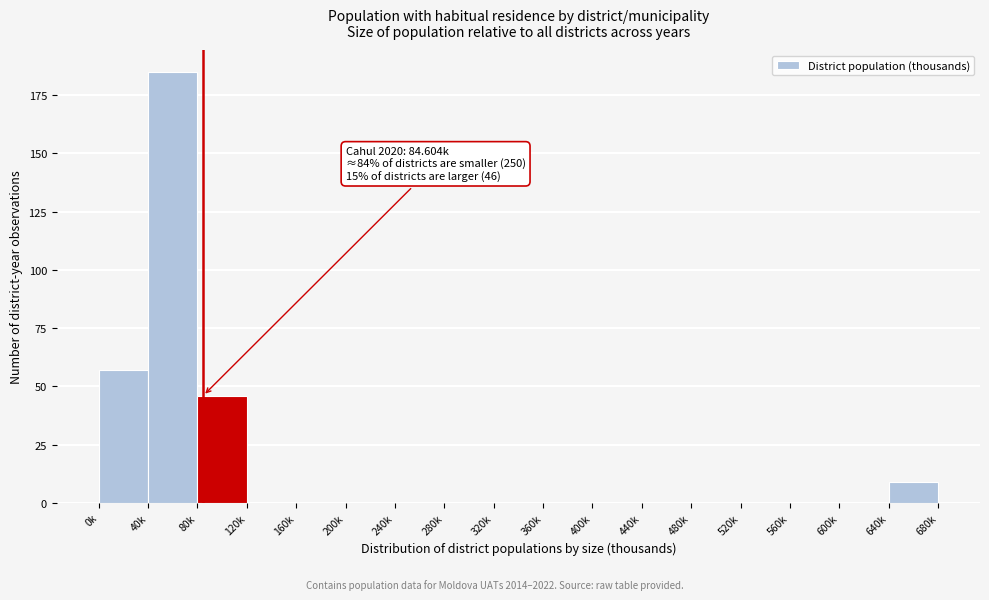

Reading left to right, list all the values displayed in this chart.

0k=57	40k=185	80k=46	120k=0	160k=0	200k=0	240k=0	280k=0	320k=0	360k=0	400k=0	440k=0	480k=0	520k=0	560k=0	600k=0	640k=9